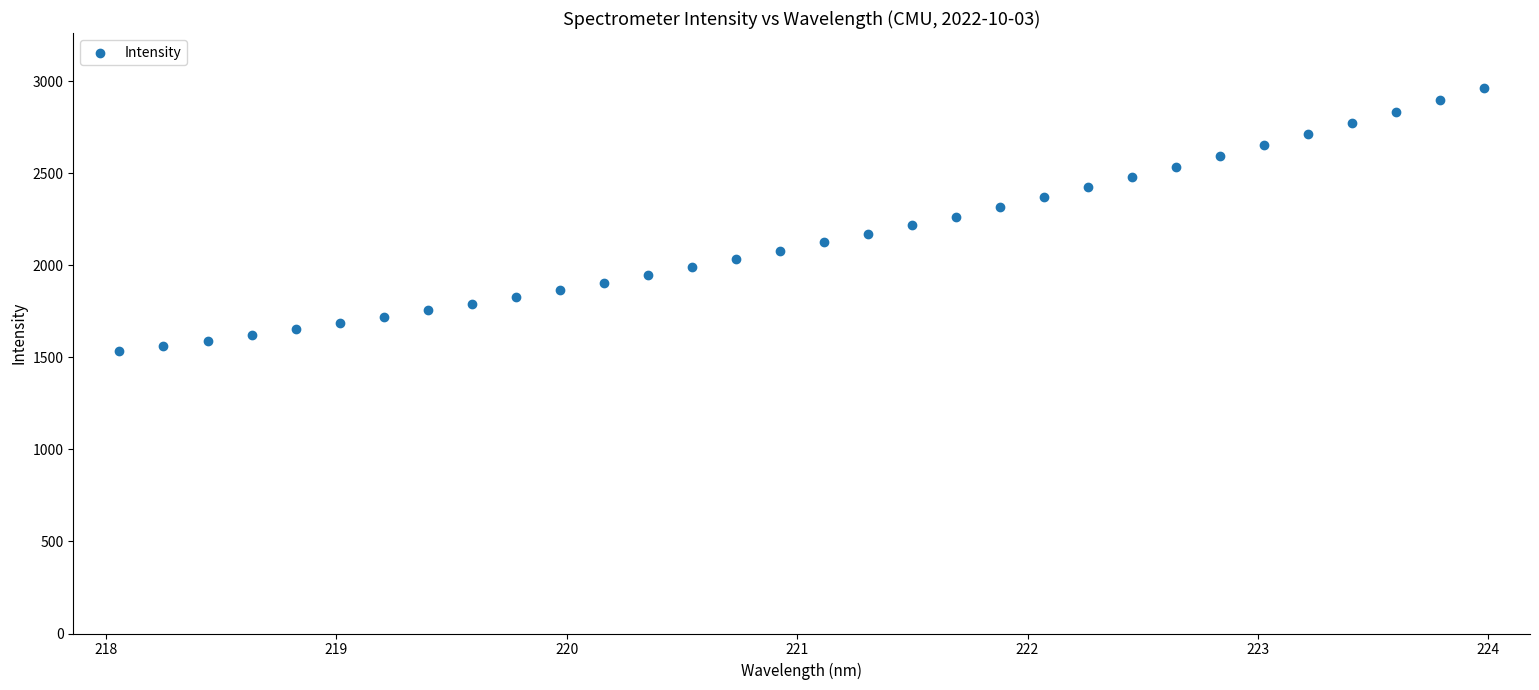

What is the range of X values (max minus min)?

5.9